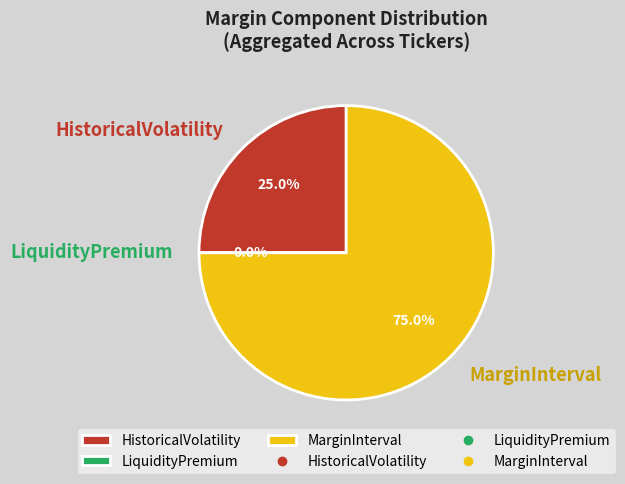

True or false: LiquidityPremium accounts for 14% of the total.

False